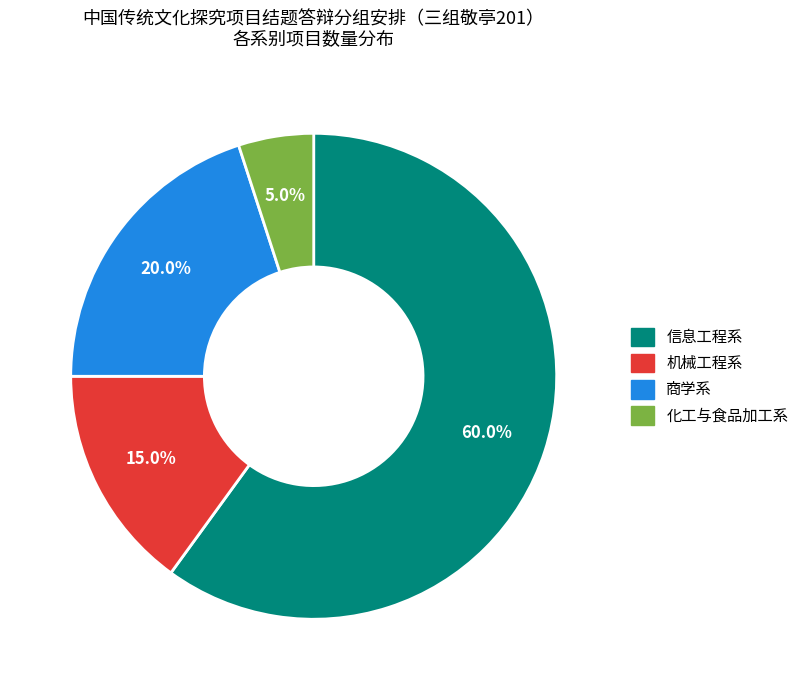

Is 商学系 the majority of the pie?

No